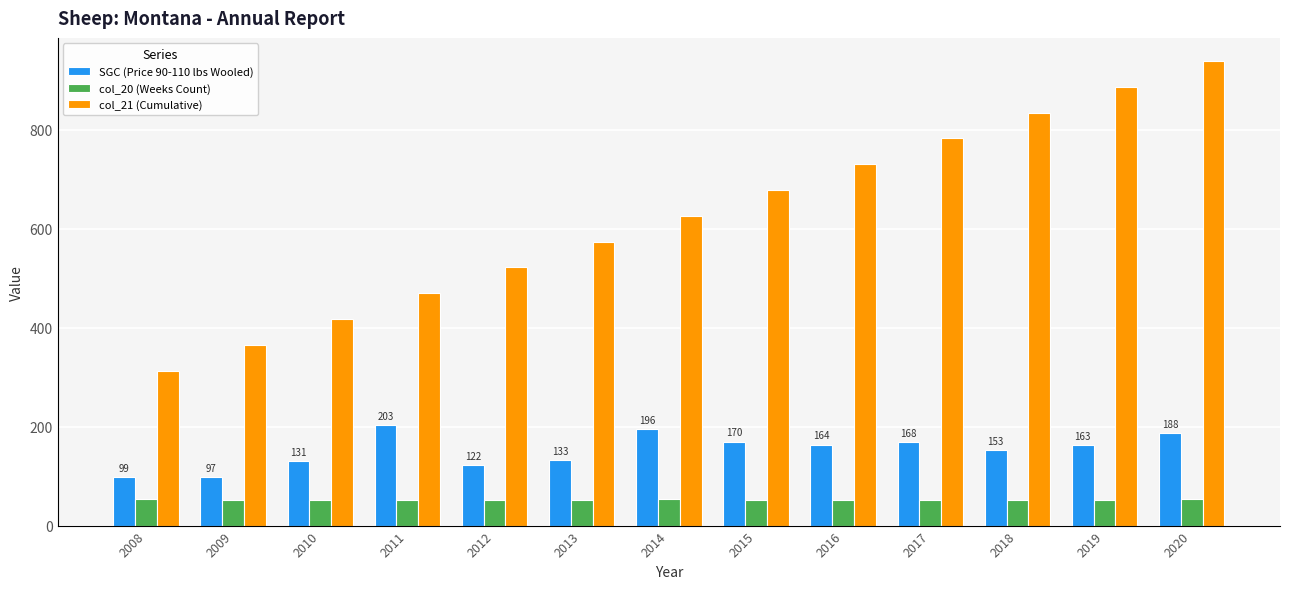

What is the smallest value displayed?

52.0